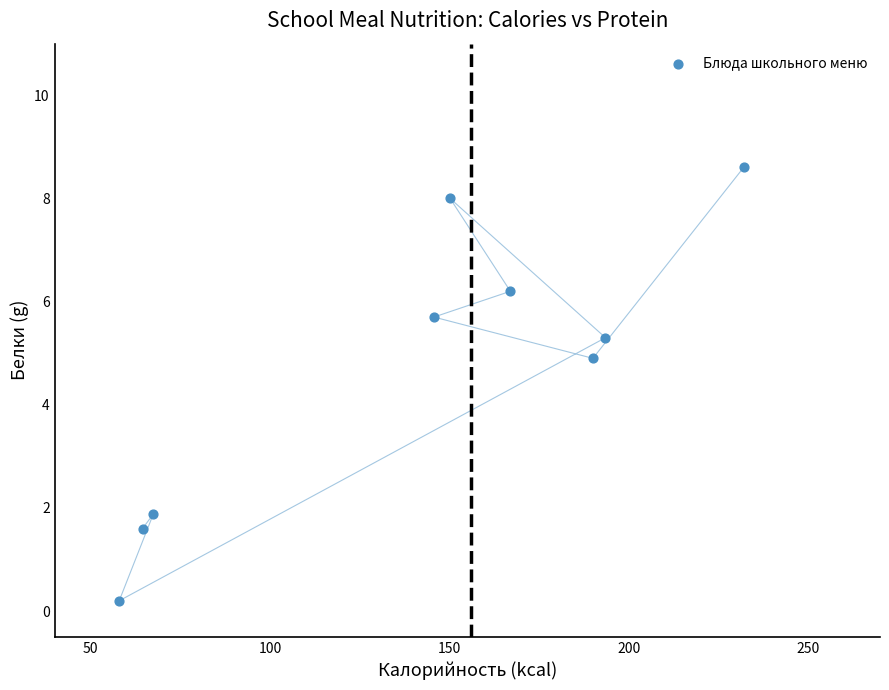

What Y value in the scatter plot is closest to 4?

4.9